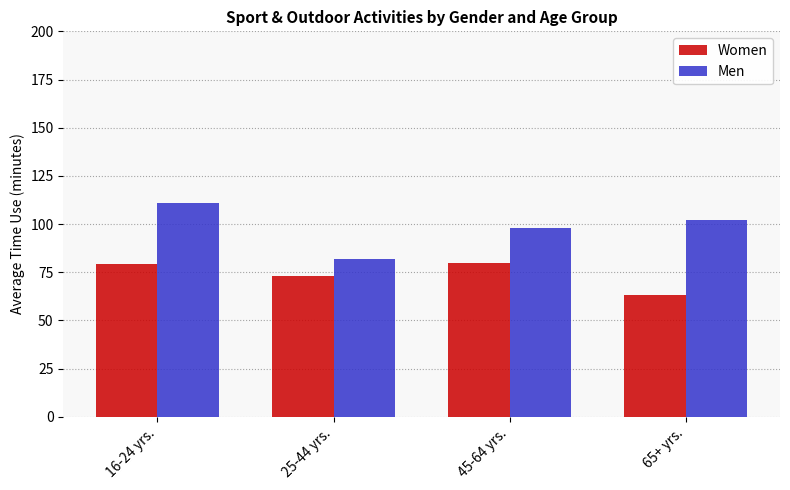

What is the label of the 1st bar from the left?

16-24 yrs.